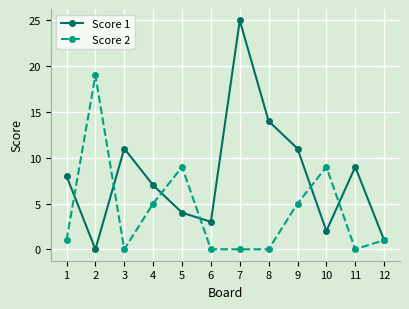

How many values in Score 1 are above zero?

11